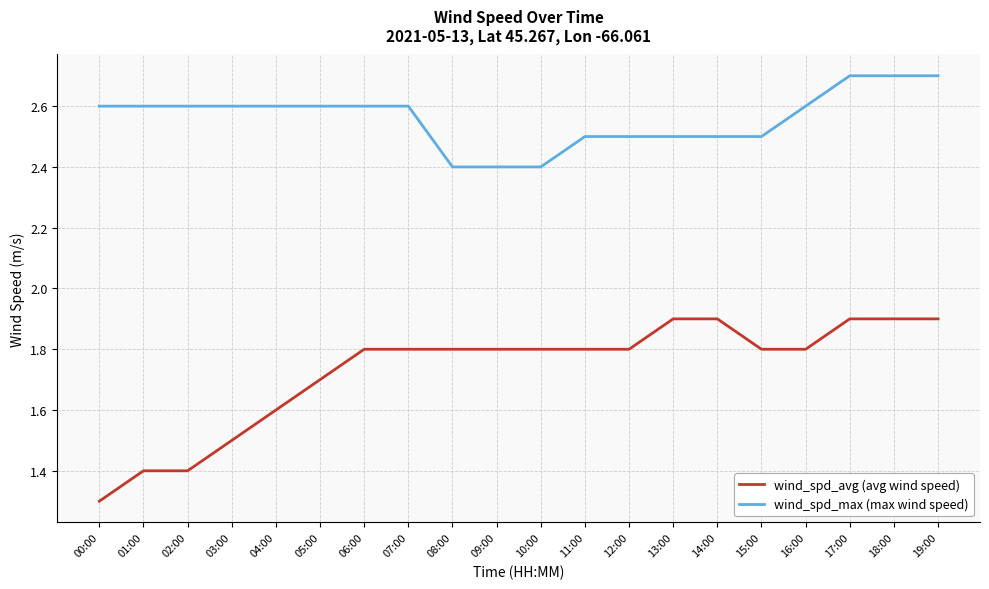

List the series in order of their peak value, highest first.

wind_spd_max (max wind speed), wind_spd_avg (avg wind speed)